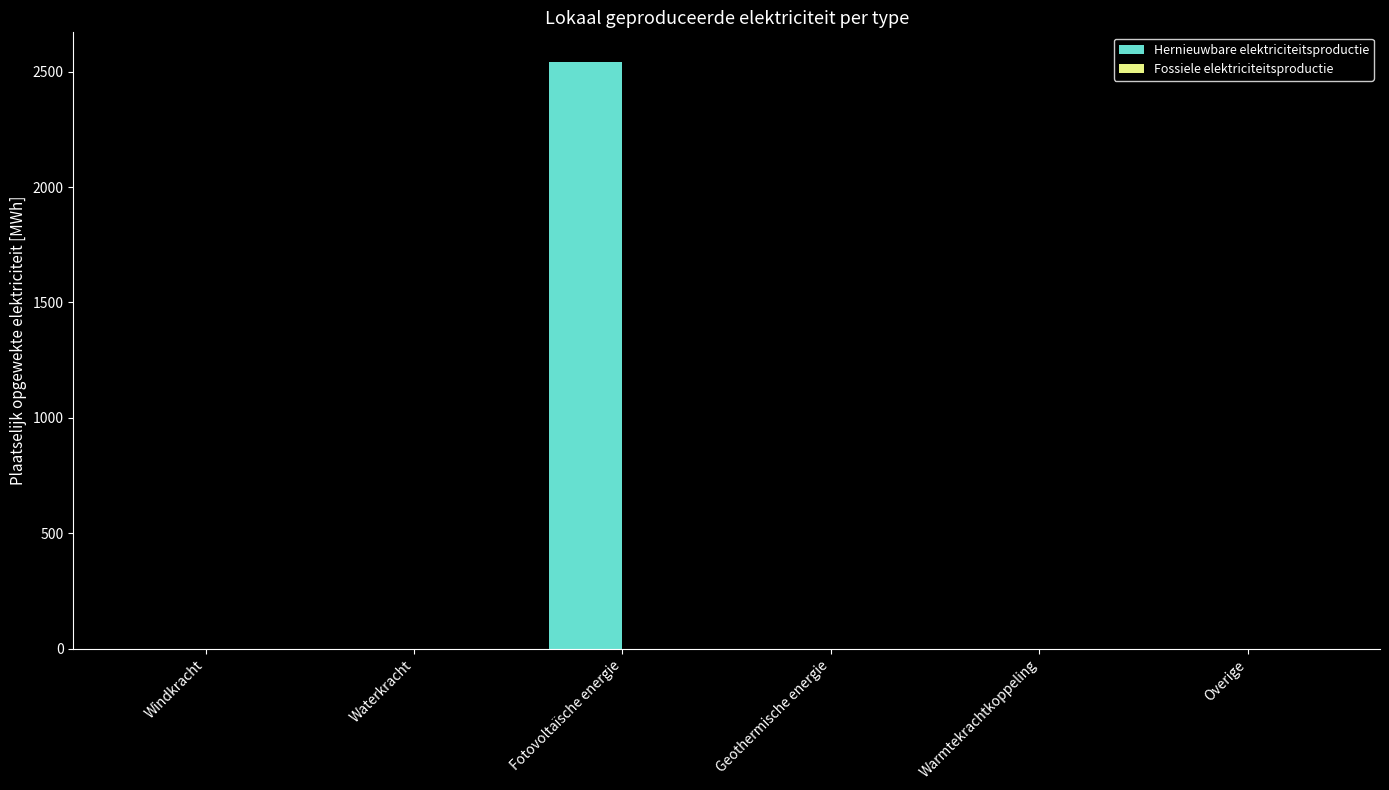

What is the maximum value shown in the chart?

2543.2